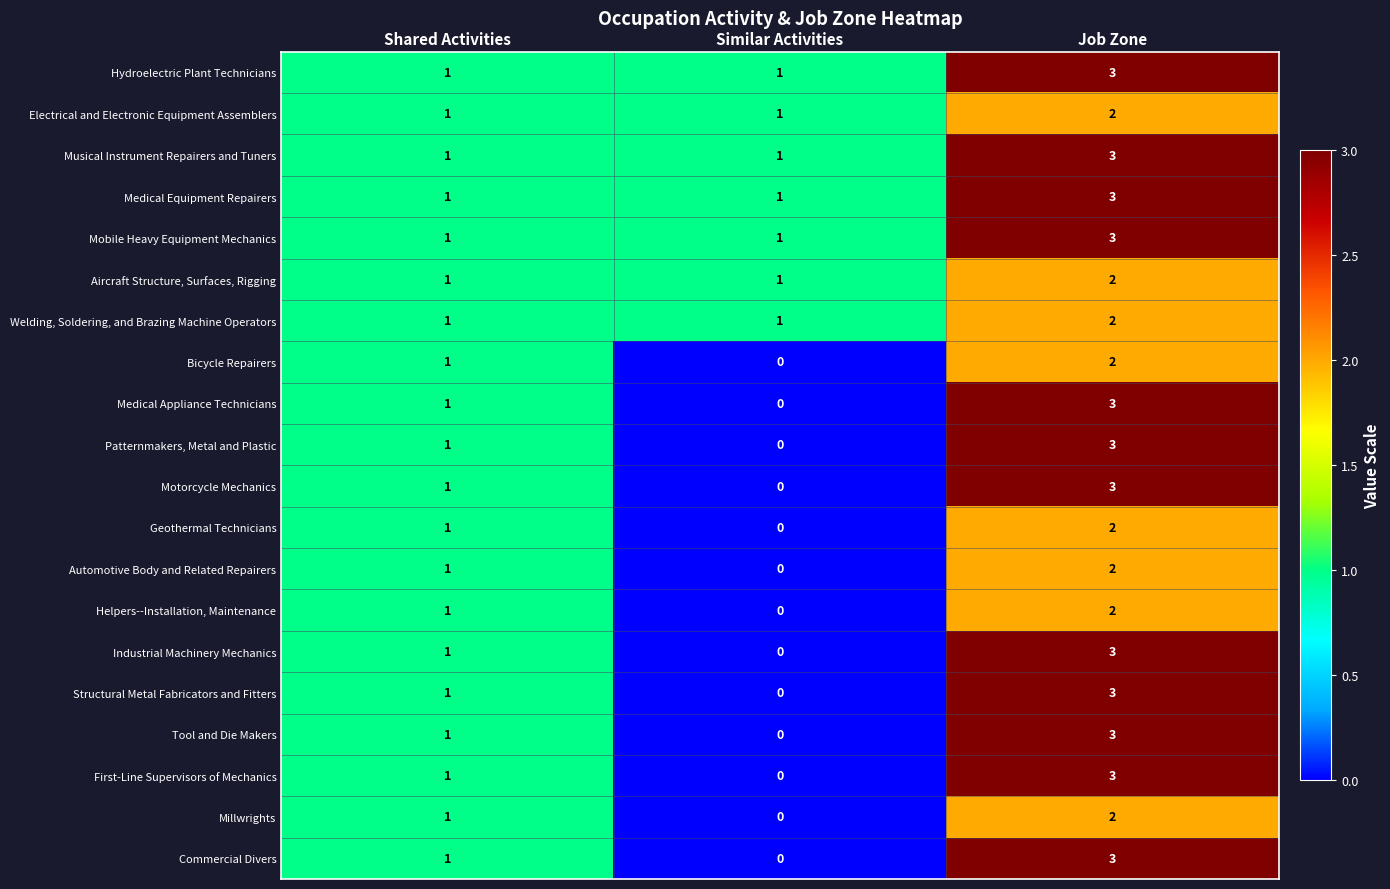

Read the Mobile Heavy Equipment Mechanics value at Job Zone.

3